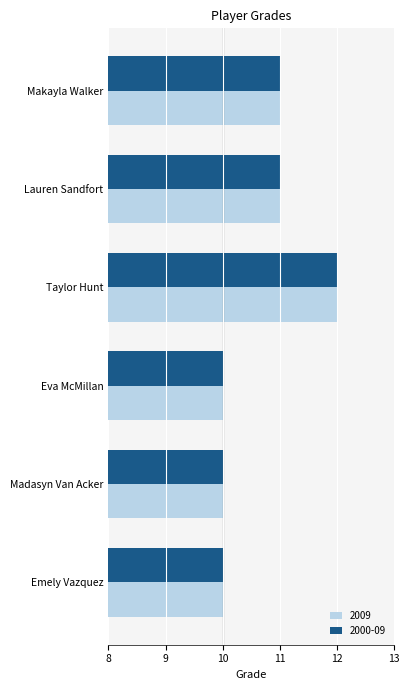

What is the sum of the 2009 values at Emely Vazquez and Lauren Sandfort?

21